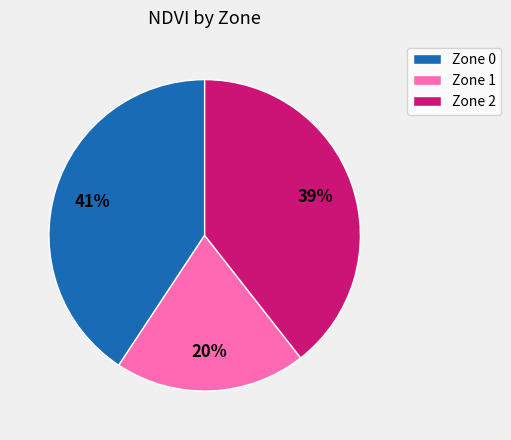

Does any single category account for the majority?

No